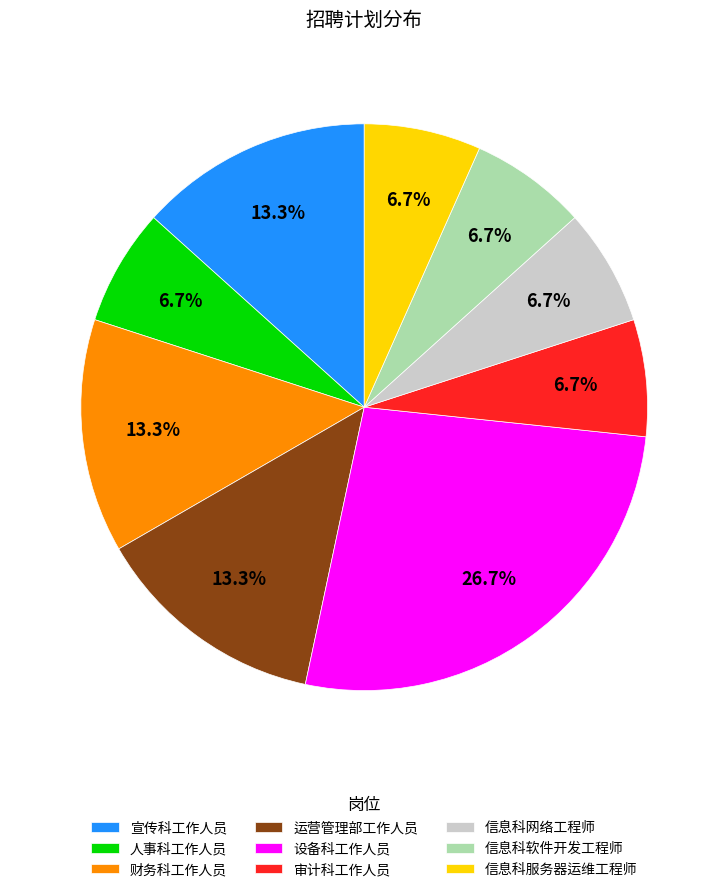

Which slice is the largest?

设备科工作人员